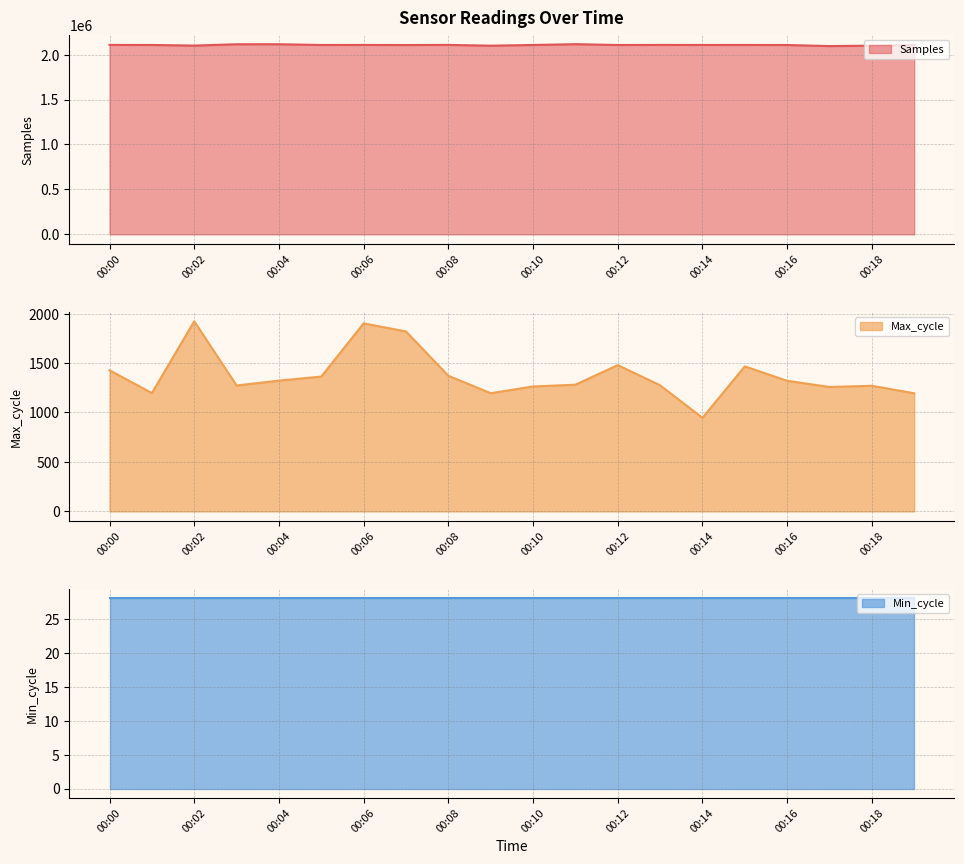

What is the difference between the Samples values at 00:04 and 00:14?

7892